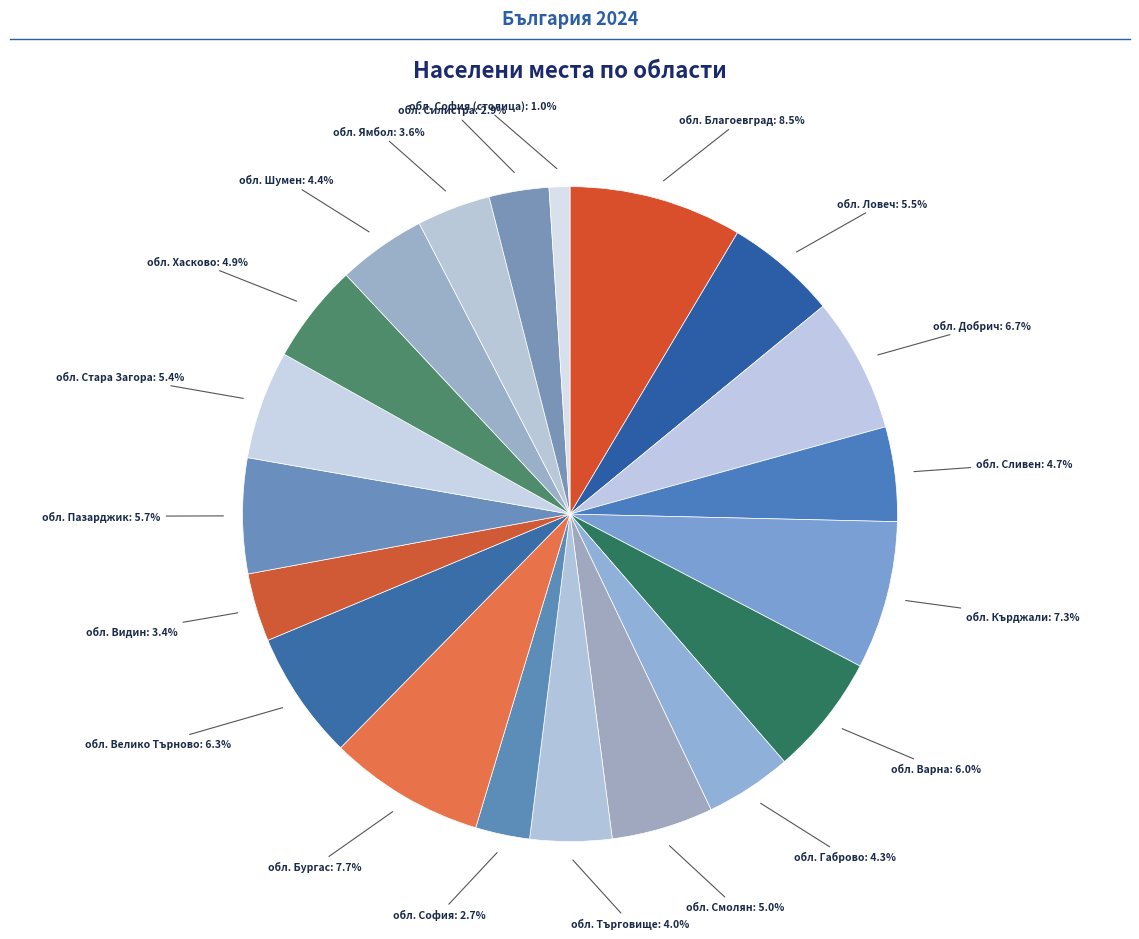

To the nearest percent, what percentage of the pie is обл. Велико Търново?

6%